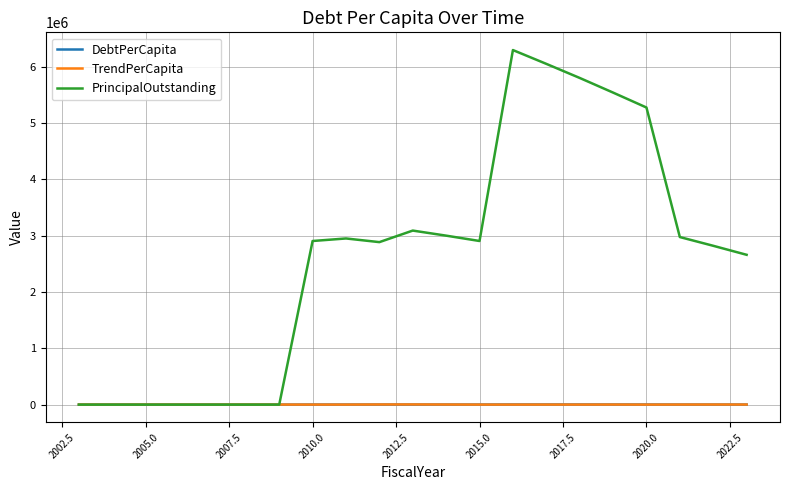

What is the greatest value displayed?

6295000.0